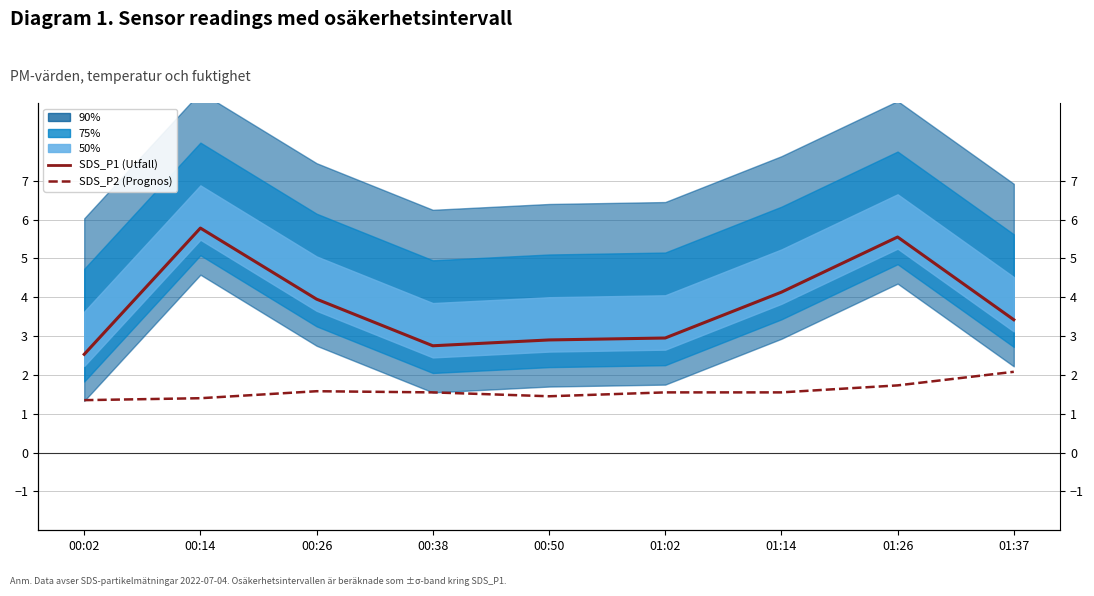

What value does the SDS_P1 (Utfall) series have at 00:26?

4.0